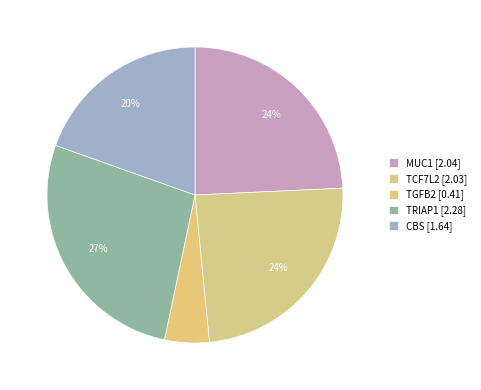

Which has a higher value, TRIAP1 or CBS?

TRIAP1